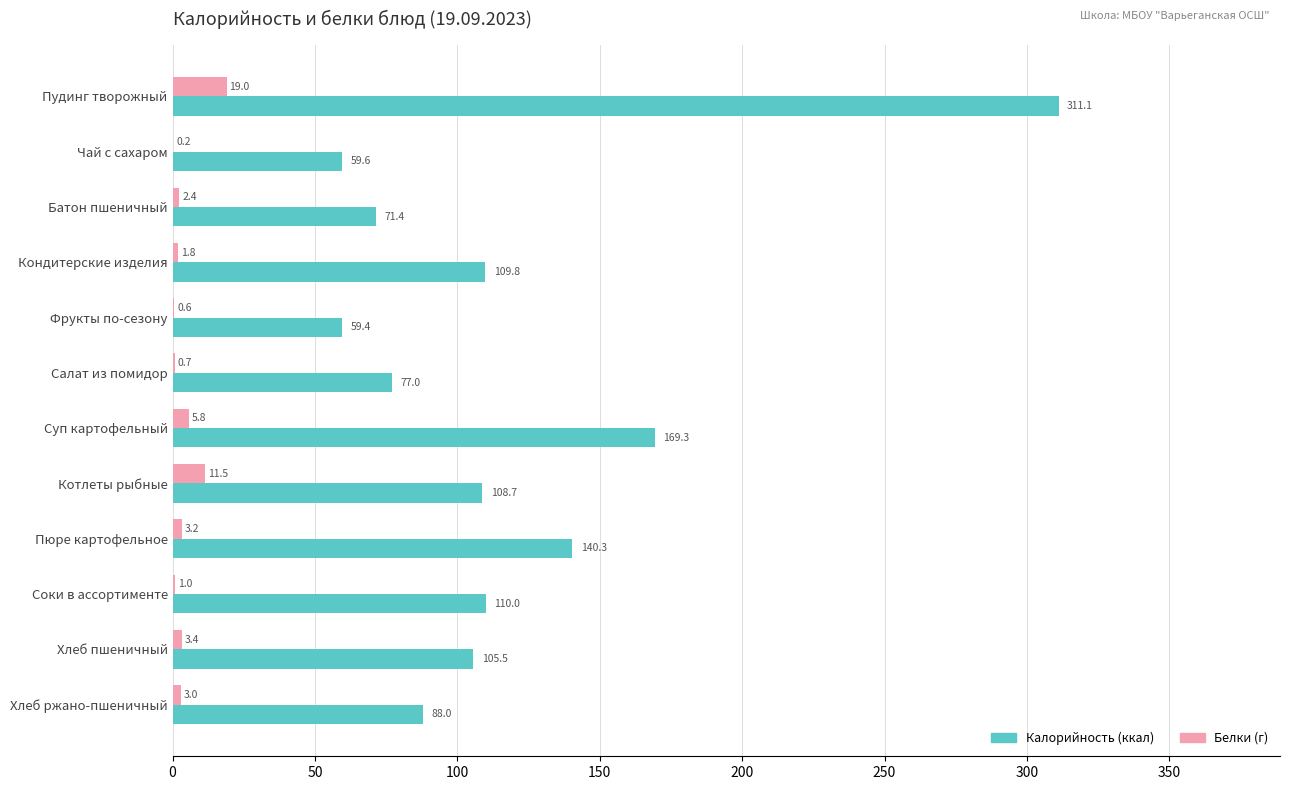

What is the total value across all series at Котлеты рыбные?

120.2